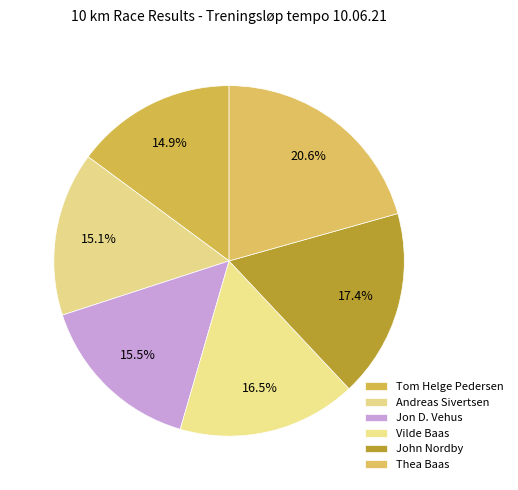

Is there a majority slice in this chart?

No